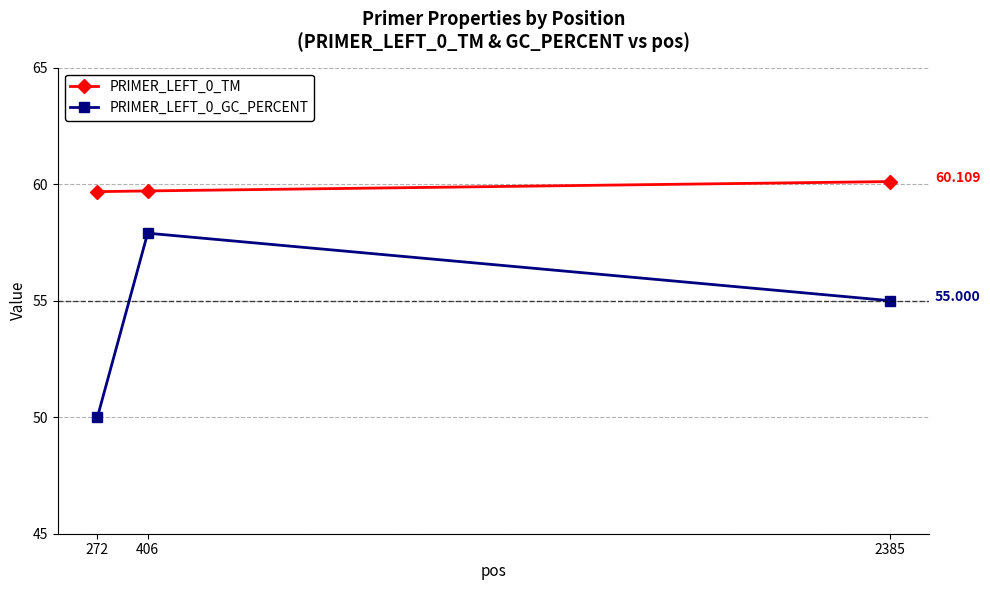

What are all the series names shown in the legend?

PRIMER_LEFT_0_TM, PRIMER_LEFT_0_GC_PERCENT